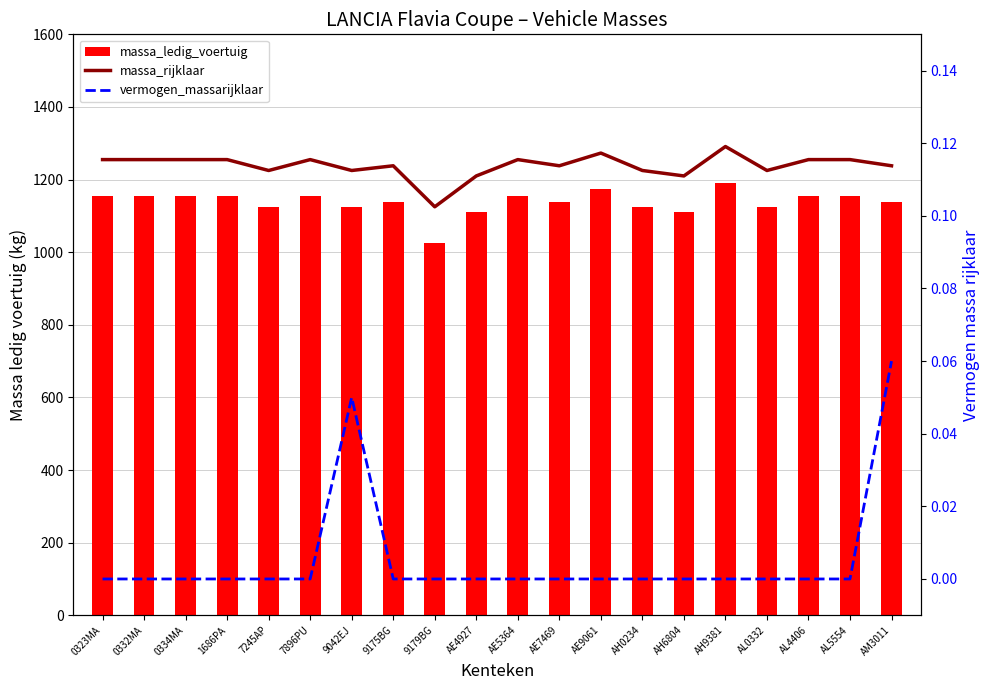

What is the greatest value displayed?

1291.0